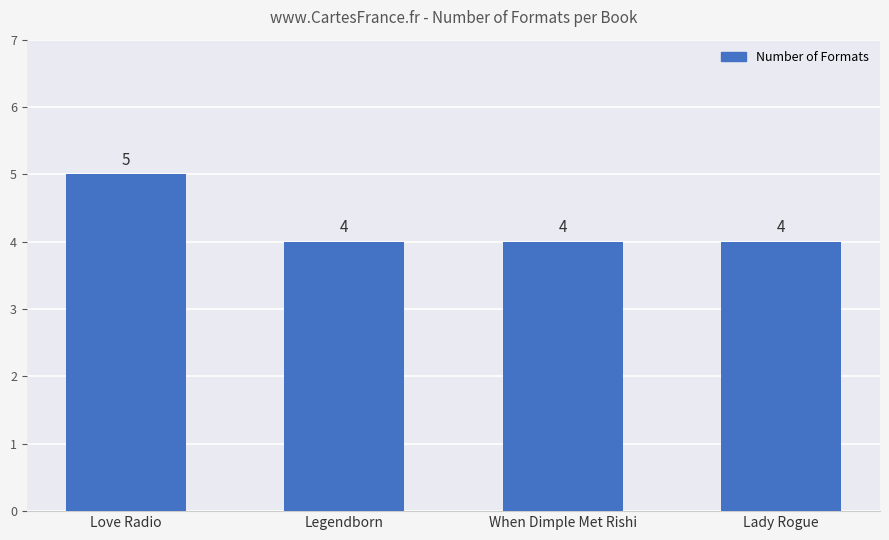

What is the label of the 1st bar from the left?

Love Radio